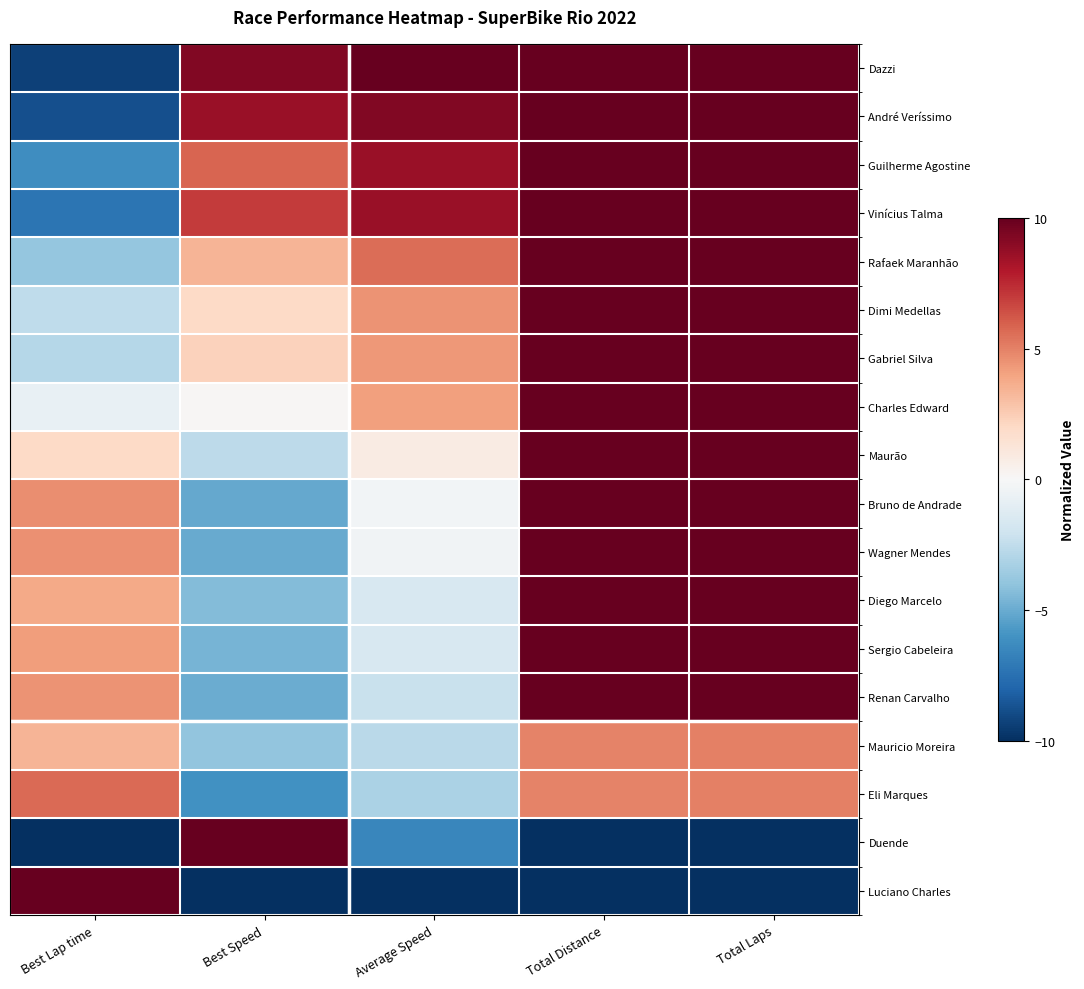

Reading left to right, transcribe all the data shown in this chart.

Dazzi: Best Lap time=-9.3	Best Speed=9.3	Average Speed=10.0	Total Distance=10.0	Total Laps=10.0
André Veríssimo: Best Lap time=-8.8	Best Speed=8.6	Average Speed=9.3	Total Distance=10.0	Total Laps=10.0
Guilherme Agostine: Best Lap time=-6.2	Best Speed=5.8	Average Speed=8.6	Total Distance=10.0	Total Laps=10.0
Vinícius Talma: Best Lap time=-7.3	Best Speed=7.0	Average Speed=8.6	Total Distance=10.0	Total Laps=10.0
Rafaek Maranhão: Best Lap time=-3.9	Best Speed=3.4	Average Speed=5.6	Total Distance=10.0	Total Laps=10.0
Dimi Medellas: Best Lap time=-2.6	Best Speed=2.0	Average Speed=4.5	Total Distance=10.0	Total Laps=10.0
Gabriel Silva: Best Lap time=-2.9	Best Speed=2.3	Average Speed=4.3	Total Distance=10.0	Total Laps=10.0
Charles Edward: Best Lap time=-0.7	Best Speed=0.1	Average Speed=4.1	Total Distance=10.0	Total Laps=10.0
Maurão: Best Lap time=2.0	Best Speed=-2.6	Average Speed=0.8	Total Distance=10.0	Total Laps=10.0
Bruno de Andrade: Best Lap time=4.6	Best Speed=-5.1	Average Speed=-0.3	Total Distance=10.0	Total Laps=10.0
Wagner Mendes: Best Lap time=4.6	Best Speed=-5.1	Average Speed=-0.4	Total Distance=10.0	Total Laps=10.0
Diego Marcelo: Best Lap time=3.8	Best Speed=-4.3	Average Speed=-1.6	Total Distance=10.0	Total Laps=10.0
Sergio Cabeleira: Best Lap time=4.2	Best Speed=-4.6	Average Speed=-1.6	Total Distance=10.0	Total Laps=10.0
Renan Carvalho: Best Lap time=4.5	Best Speed=-5.0	Average Speed=-2.2	Total Distance=10.0	Total Laps=10.0
Mauricio Moreira: Best Lap time=3.4	Best Speed=-3.9	Average Speed=-2.7	Total Distance=5.0	Total Laps=5.0
Eli Marques: Best Lap time=5.7	Best Speed=-6.1	Average Speed=-3.2	Total Distance=5.0	Total Laps=5.0
Duende: Best Lap time=-10.0	Best Speed=10.0	Average Speed=-6.5	Total Distance=-10.0	Total Laps=-10.0
Luciano Charles: Best Lap time=10.0	Best Speed=-10.0	Average Speed=-10.0	Total Distance=-10.0	Total Laps=-10.0